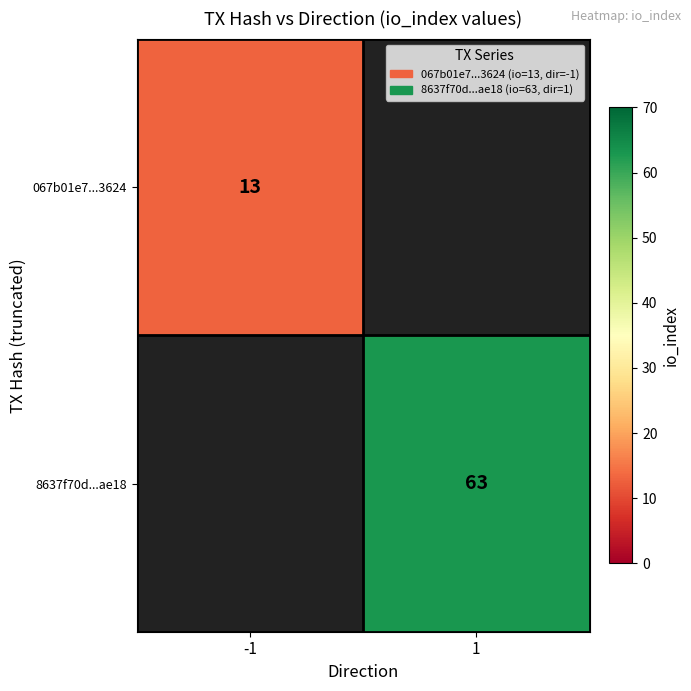

The value of 8637f70d...ae18 at 1 is 63. True or false?

True